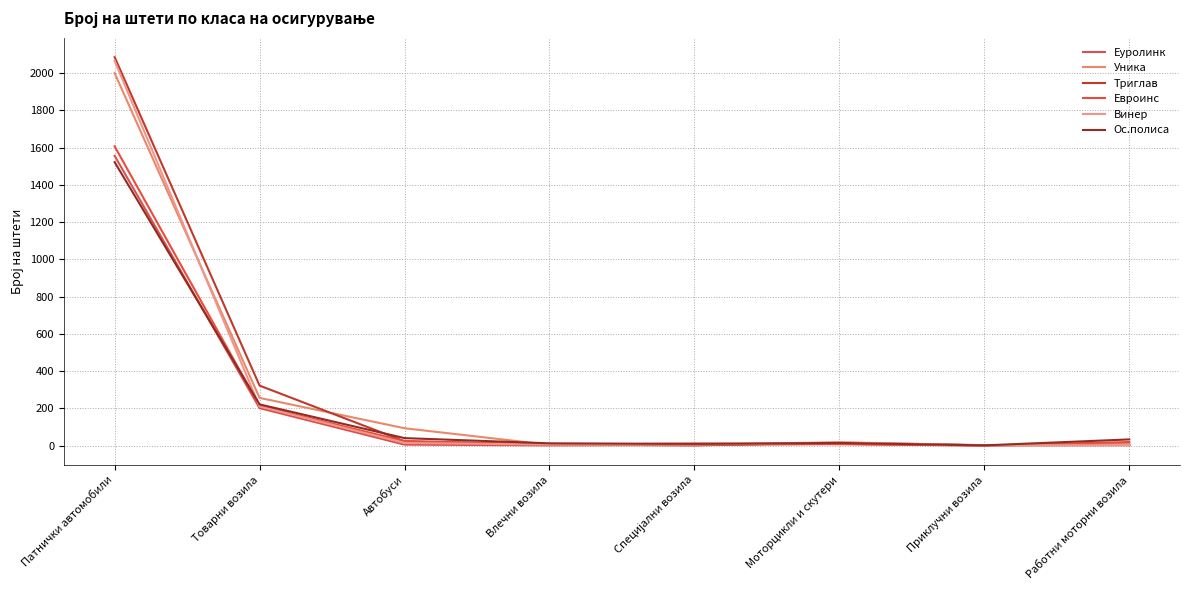

How many lines are shown in the chart?

6